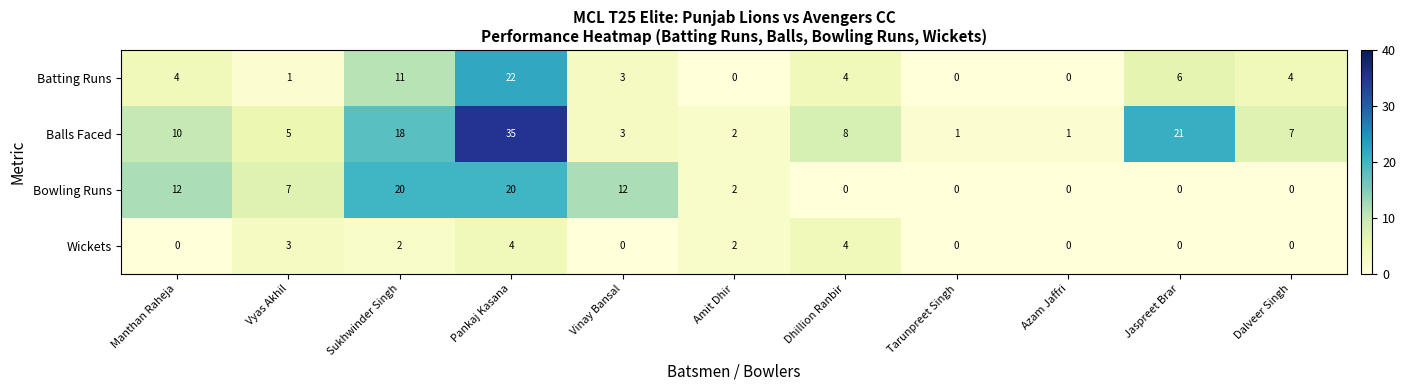

List the series in order of their overall mean, highest first.

Balls Faced, Bowling Runs, Batting Runs, Wickets